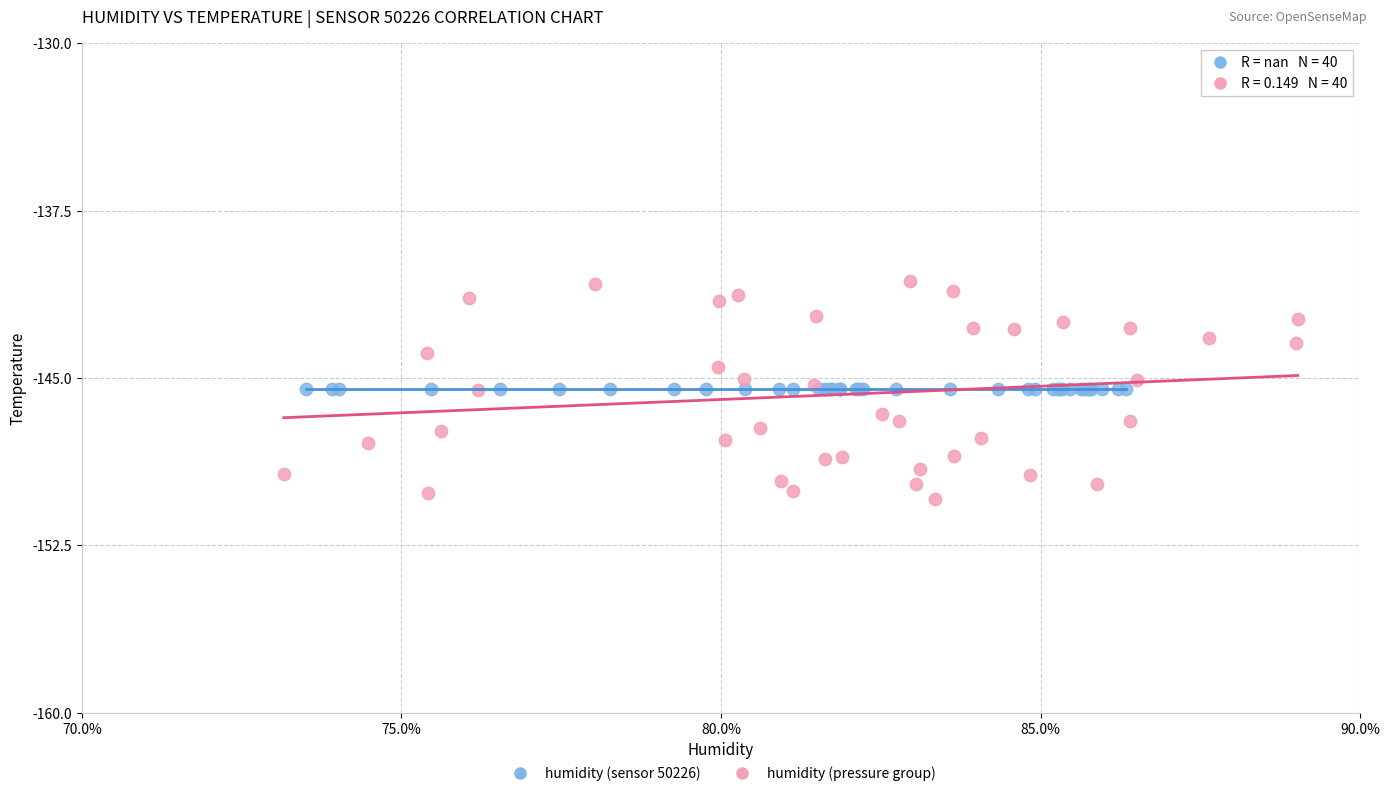

Which series contains the highest Y value?

humidity (pressure group)